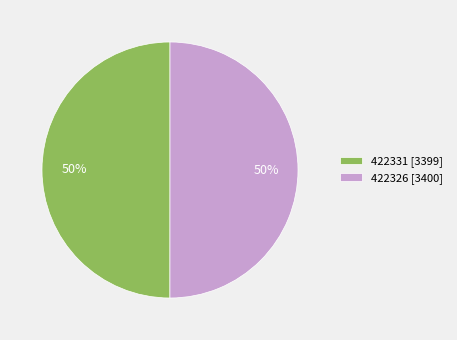

Count the number of slices in the pie.

2